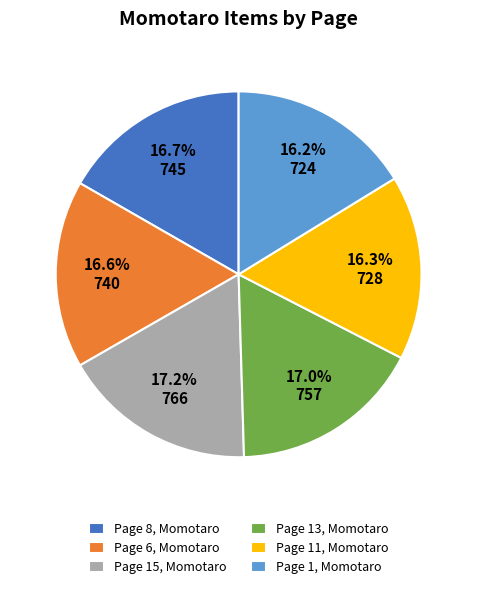

Is there a majority slice in this chart?

No